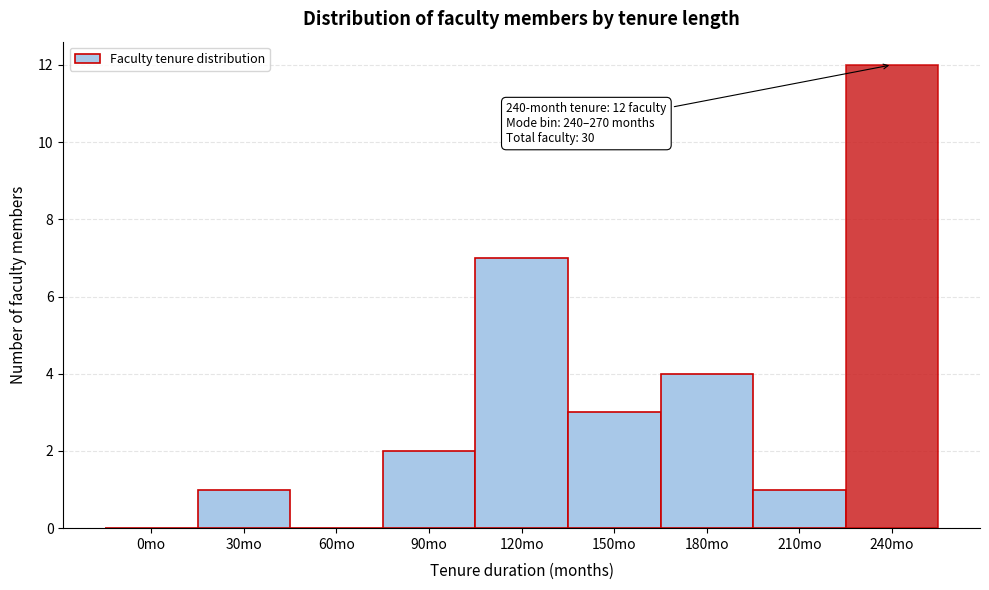

Reading left to right, extract all data points from this chart.

0mo=0	30mo=1	60mo=0	90mo=2	120mo=7	150mo=3	180mo=4	210mo=1	240mo=12